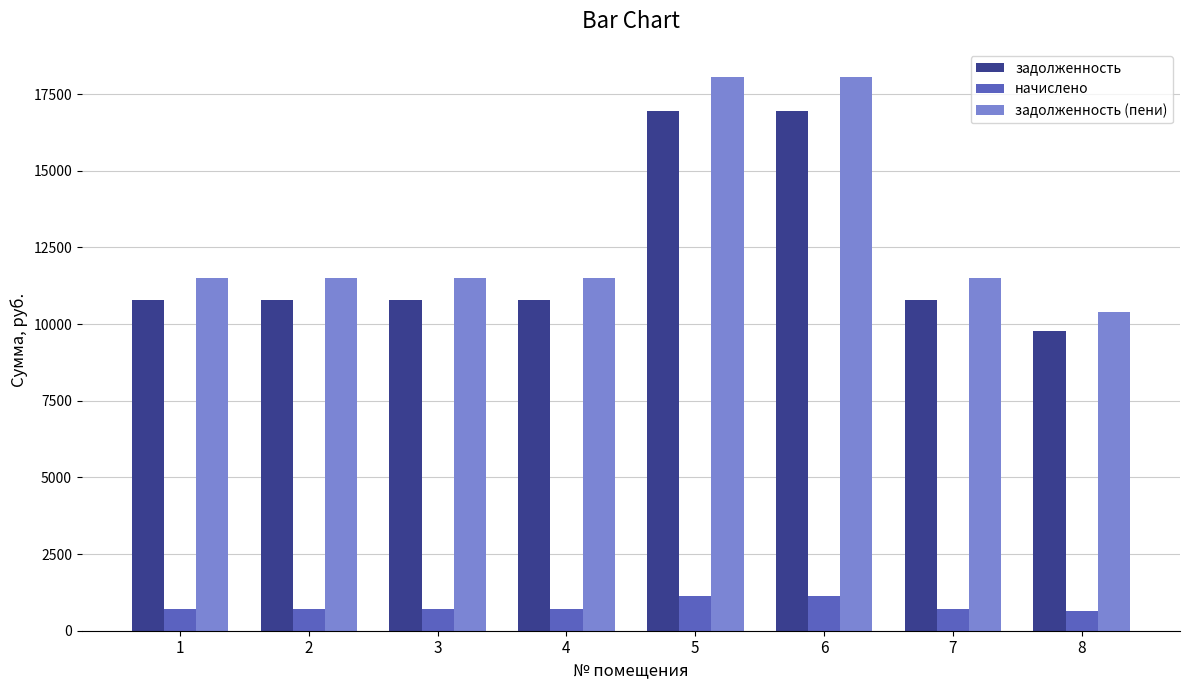

Is the value of задолженность (пени) at 8 greater than the value of задолженность at 1?

No